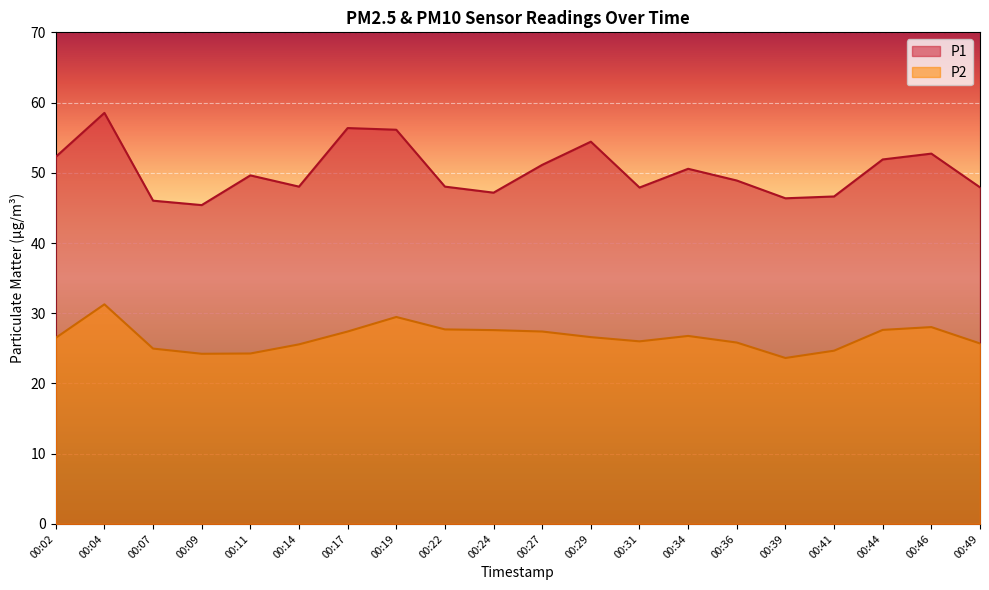

True or false: P1 has more than 0 points higher than both neighbors.

True